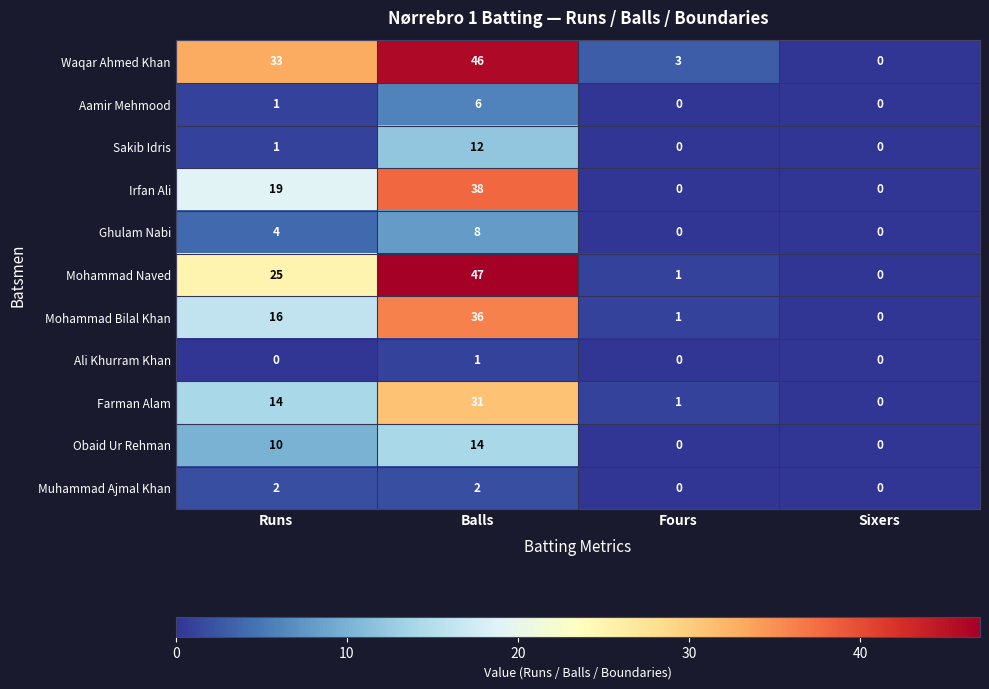

What is the difference between the second highest and minimum values in the Farman Alam series?

14